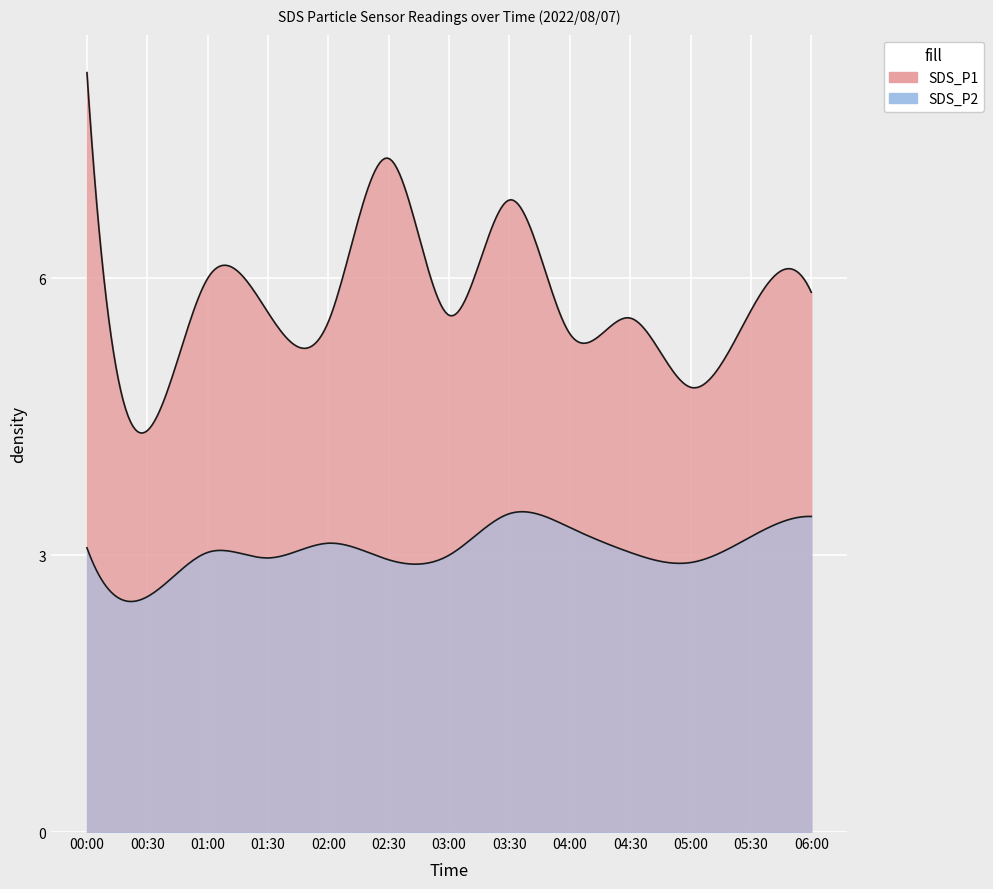

How many data points in SDS_P2 are above 3?

8